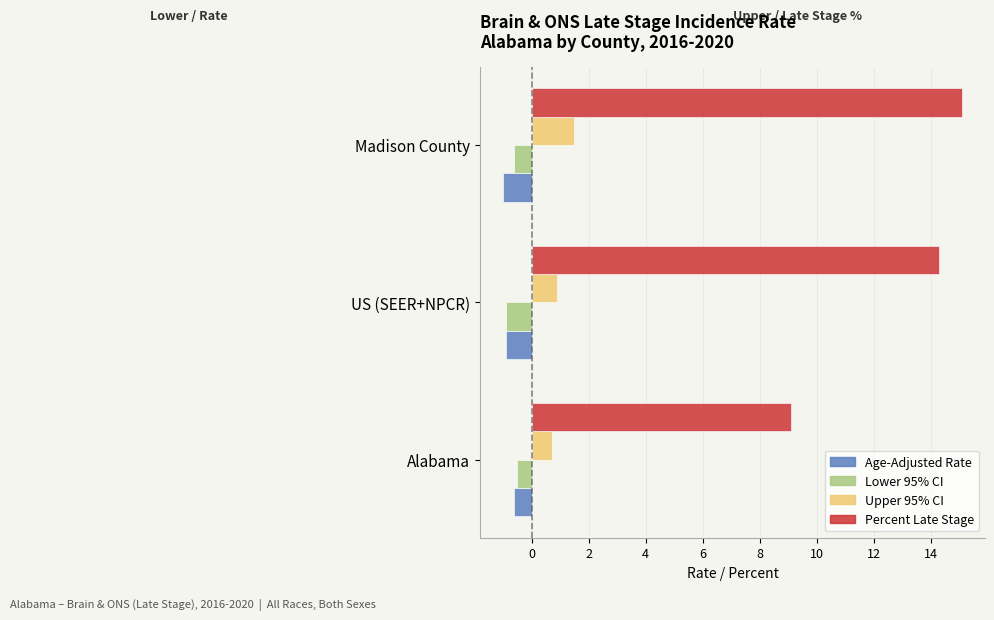

At which label is Percent Late Stage closest to 12?

US (SEER+NPCR)